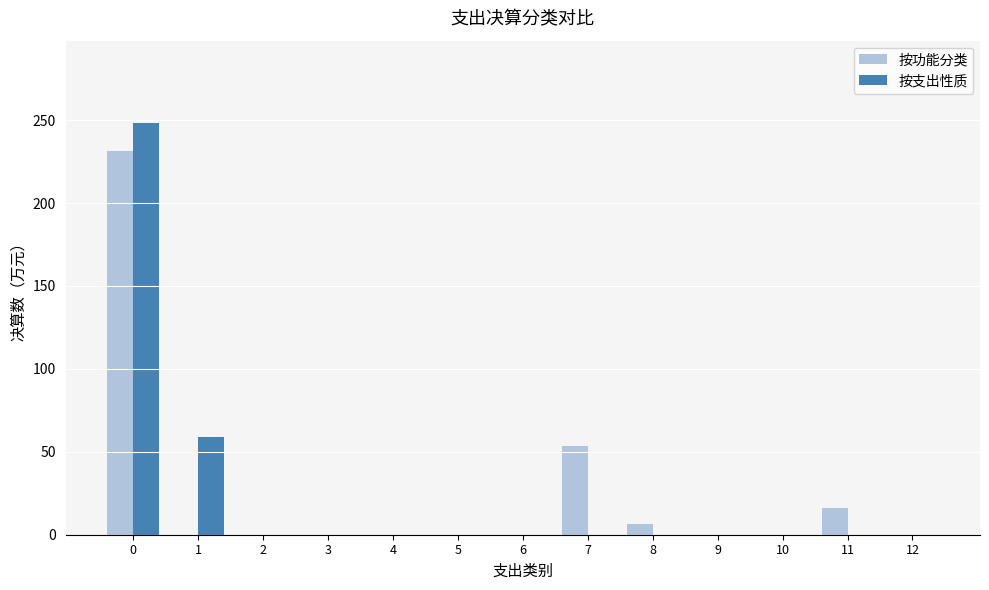

The 按功能分类 series shows -75.8 at 10. True or false?

False